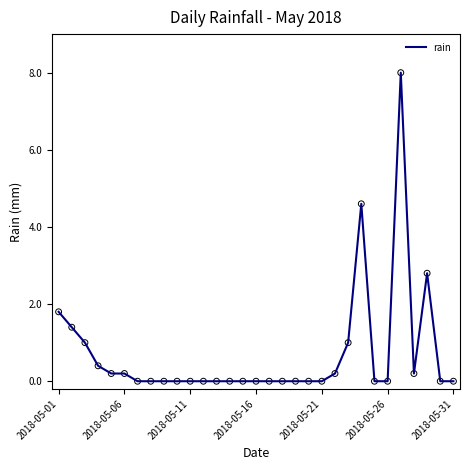

What is the maximum value shown in the chart?

8.0